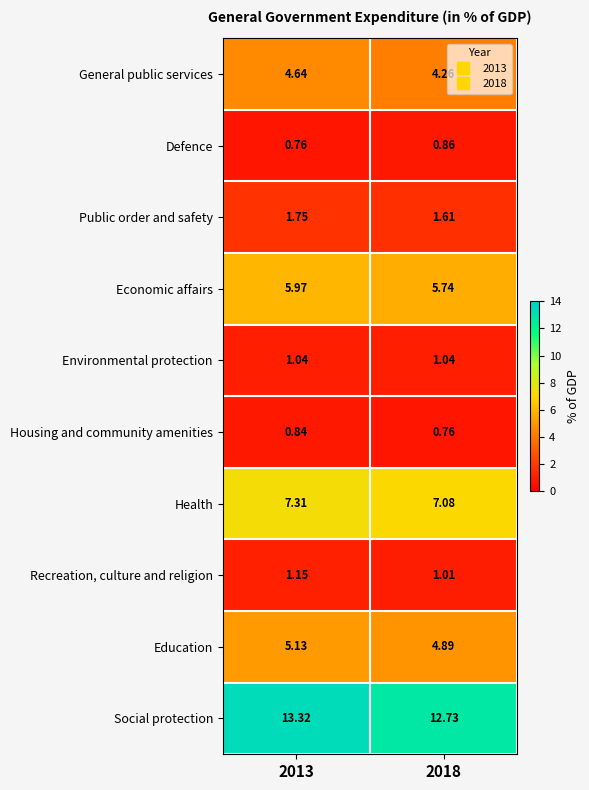

Rank the series by their maximum value, from highest to lowest.

Social protection, Health, Economic affairs, Education, General public services, Public order and safety, Recreation, culture and religion, Environmental protection, Defence, Housing and community amenities